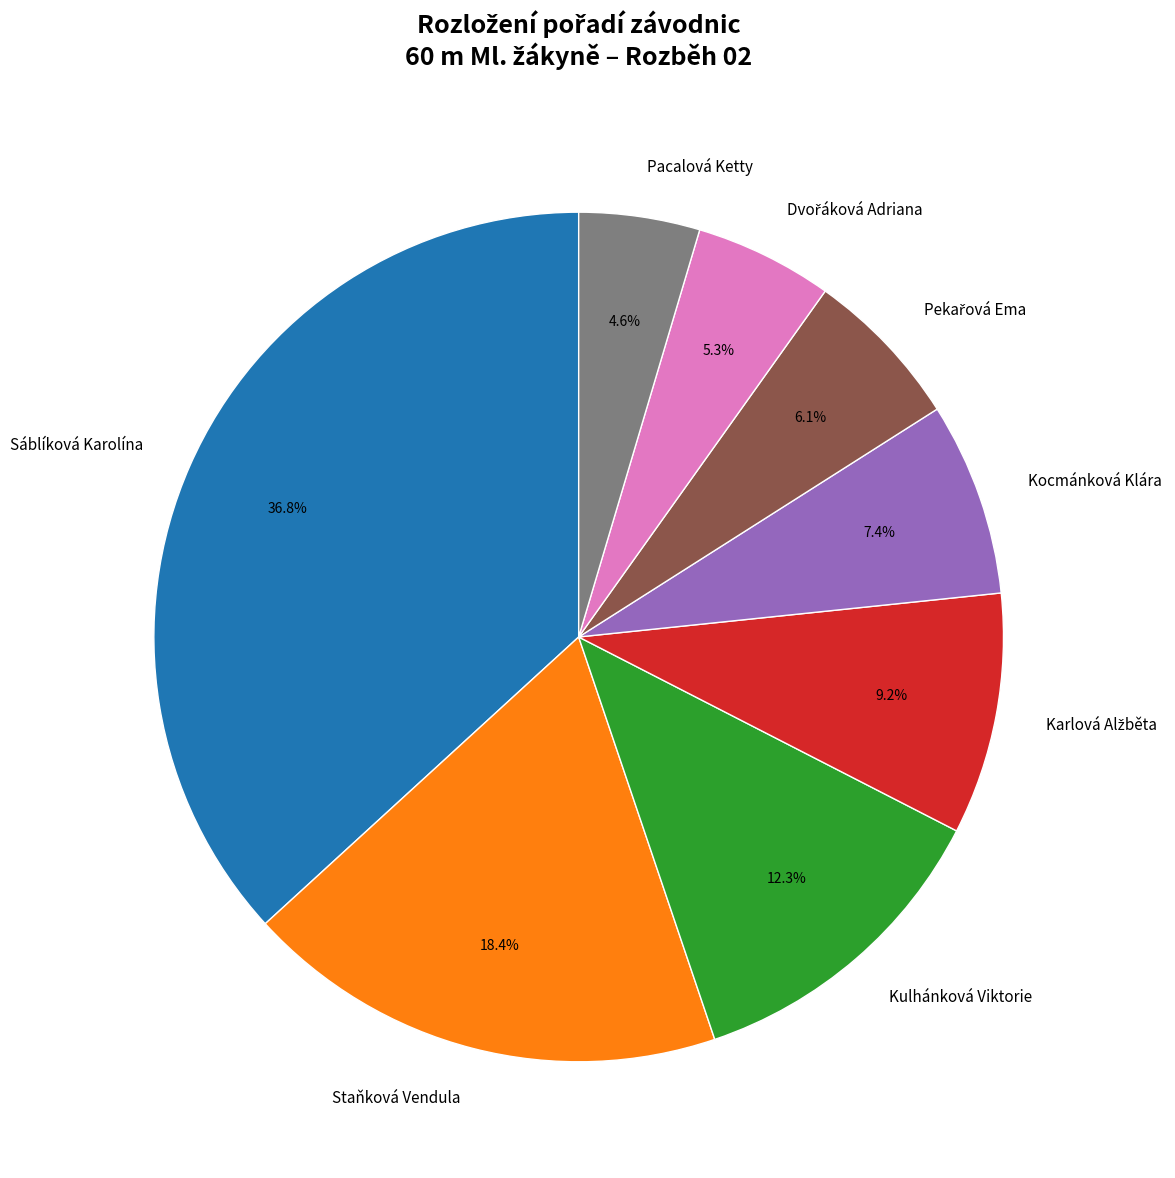

Which has a higher value, Kulhánková Viktorie or Kocmánková Klára?

Kulhánková Viktorie